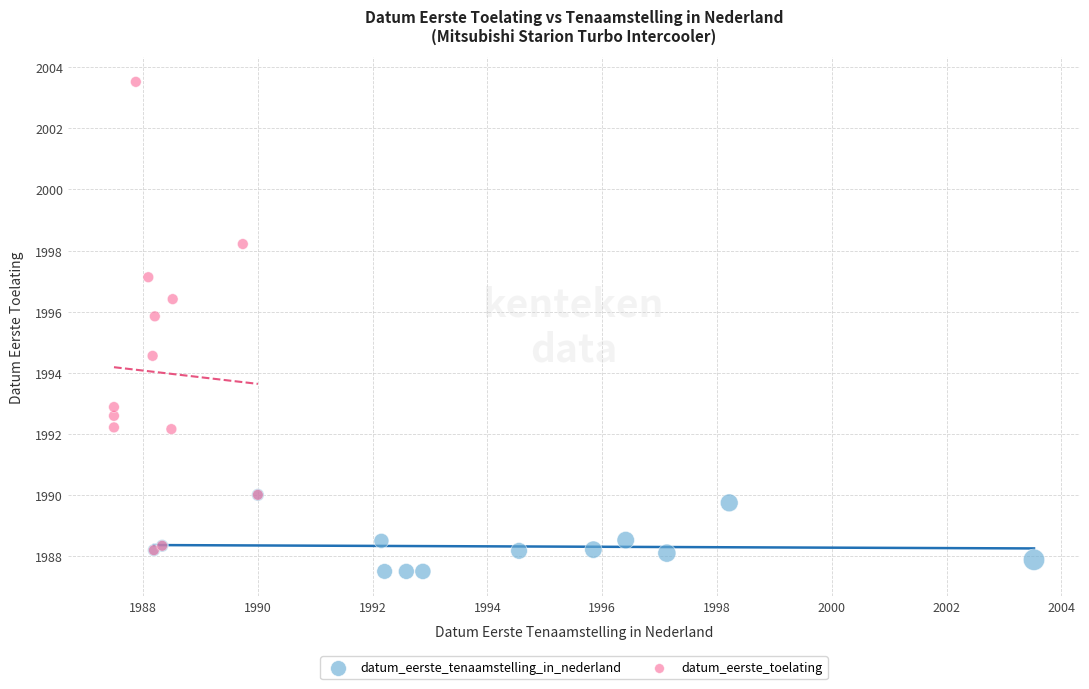

Which series has the largest Y range (max minus min)?

datum_eerste_toelating